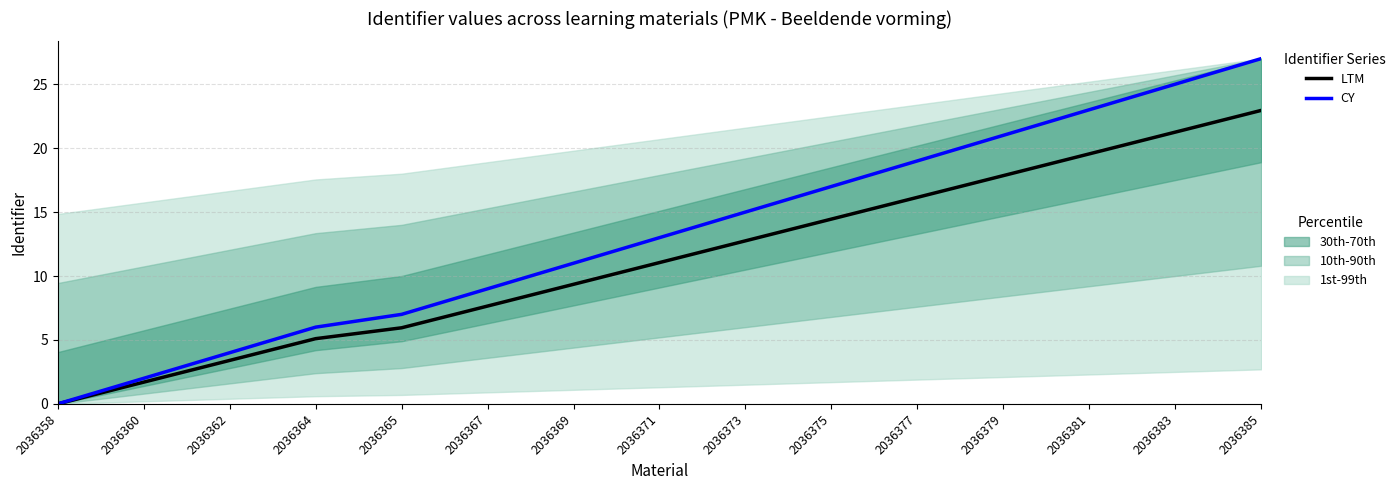

Which series changed the most between 2036369 and 2036377?

CY